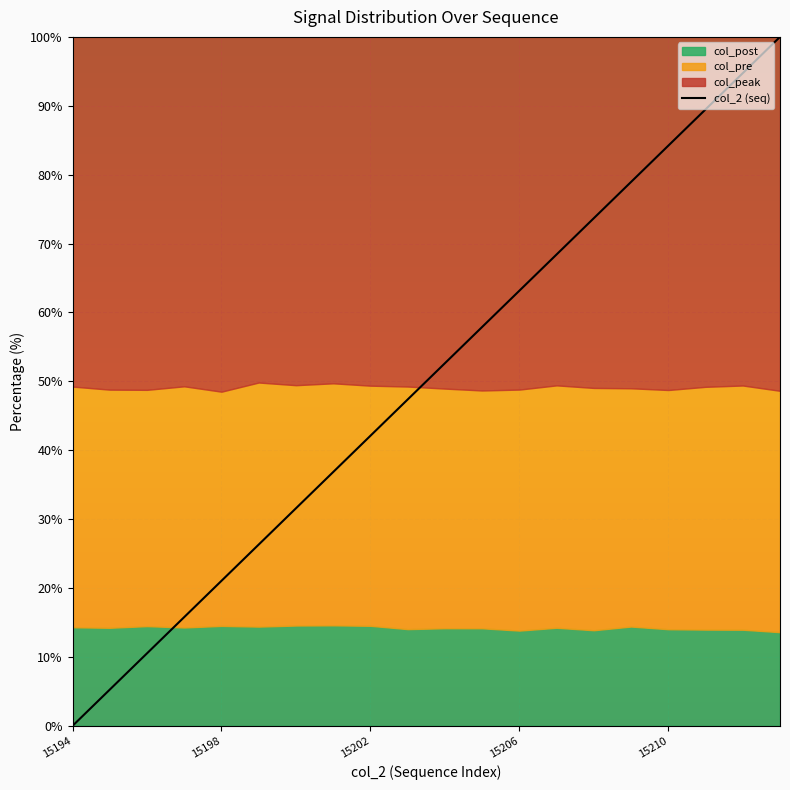

Where is the data nearest to the value 50?

10